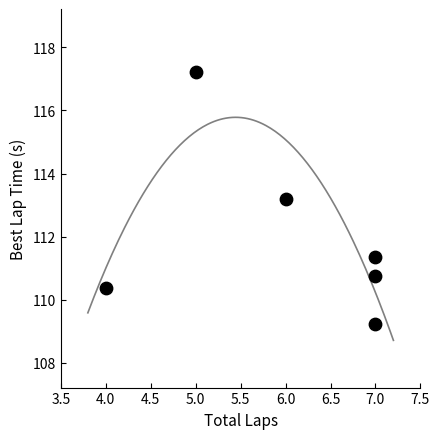

What Y value in the scatter plot is closest to 113?

113.2